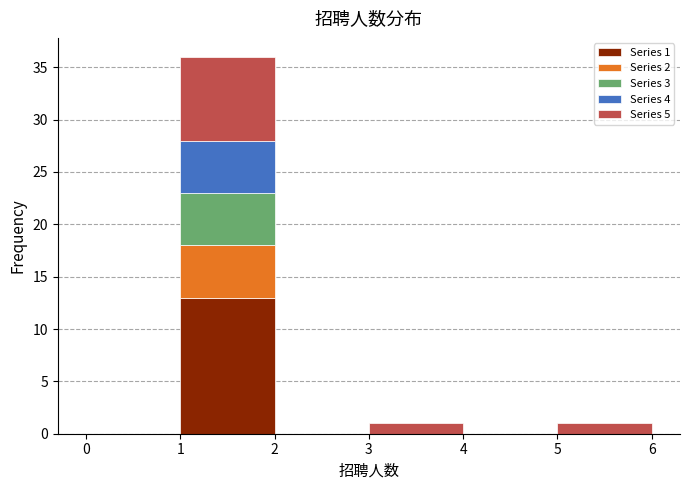

Which range on the x-axis has the tallest stacked bar (by total height)?

1 to 2